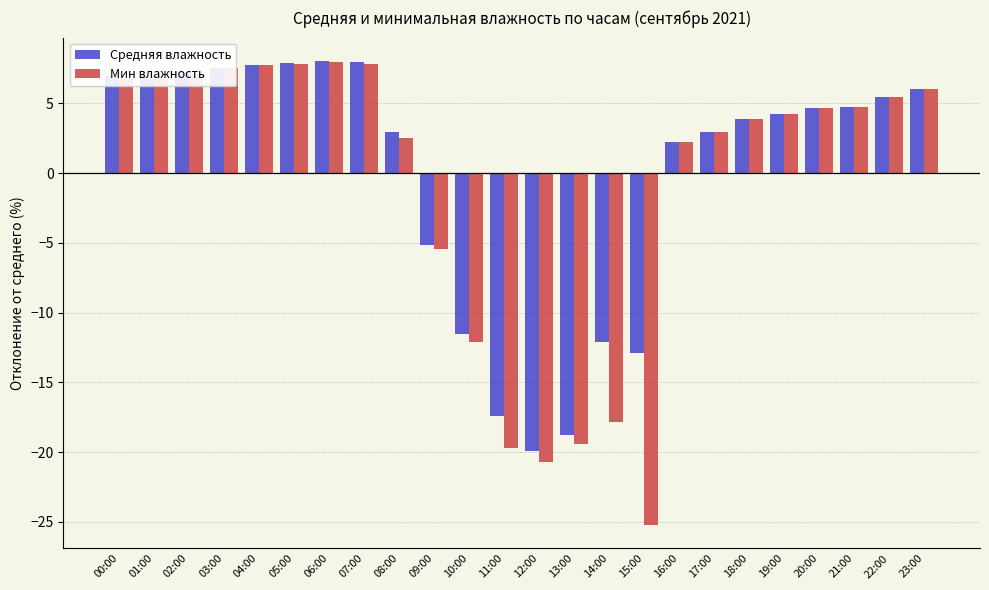

What is the difference between the Средняя влажность values at 03:00 and 20:00?

2.9